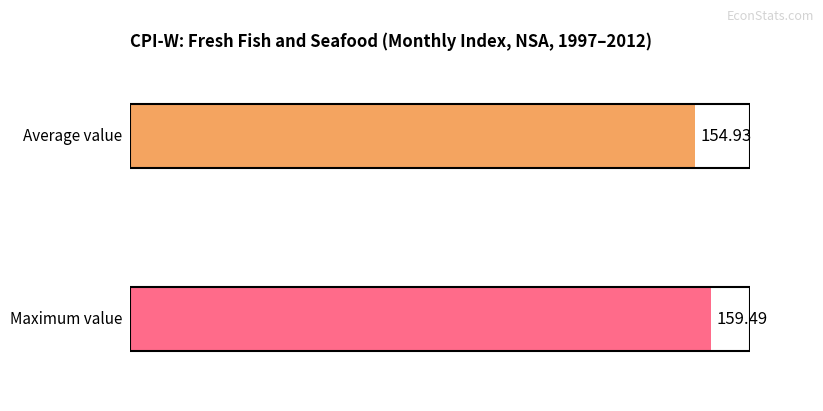

The value at 2012-Apr is 42.5. True or false?

False